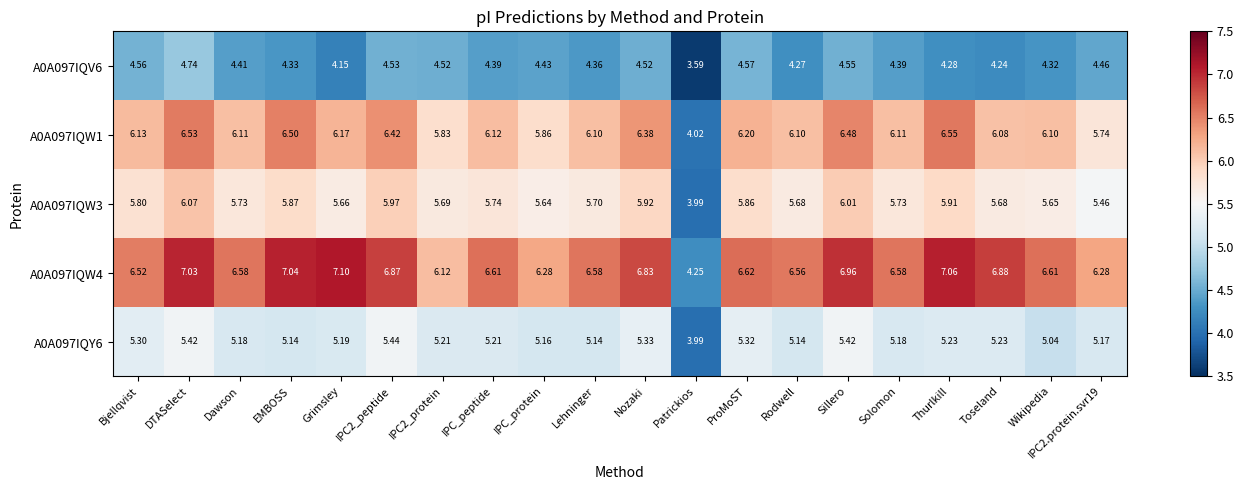

Which label corresponds to the smallest value in the chart?

Patrickios